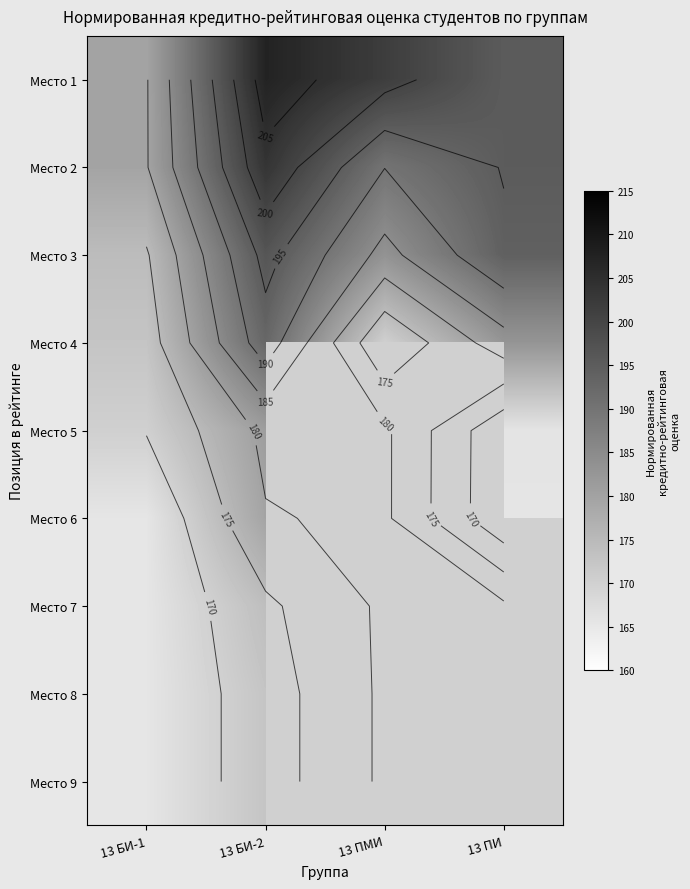

What is the greatest value displayed?

207.4